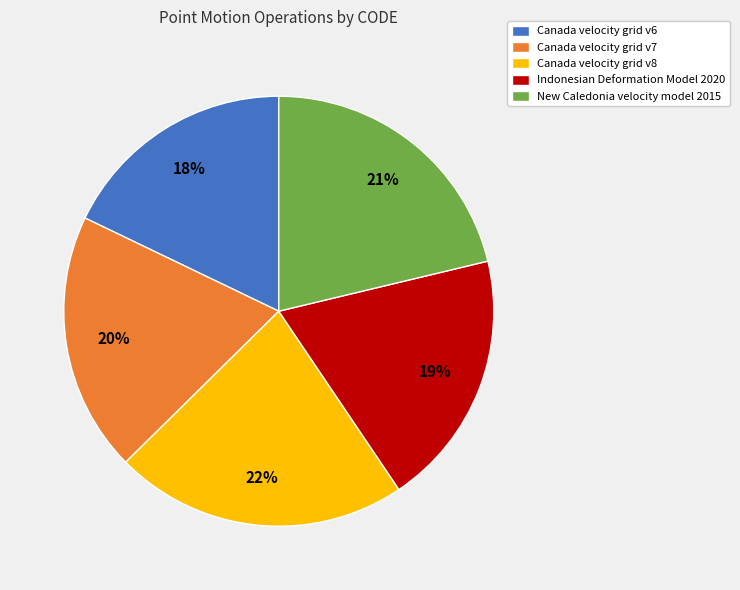

Is it true that Canada velocity grid v7 is 30% of the pie?

False